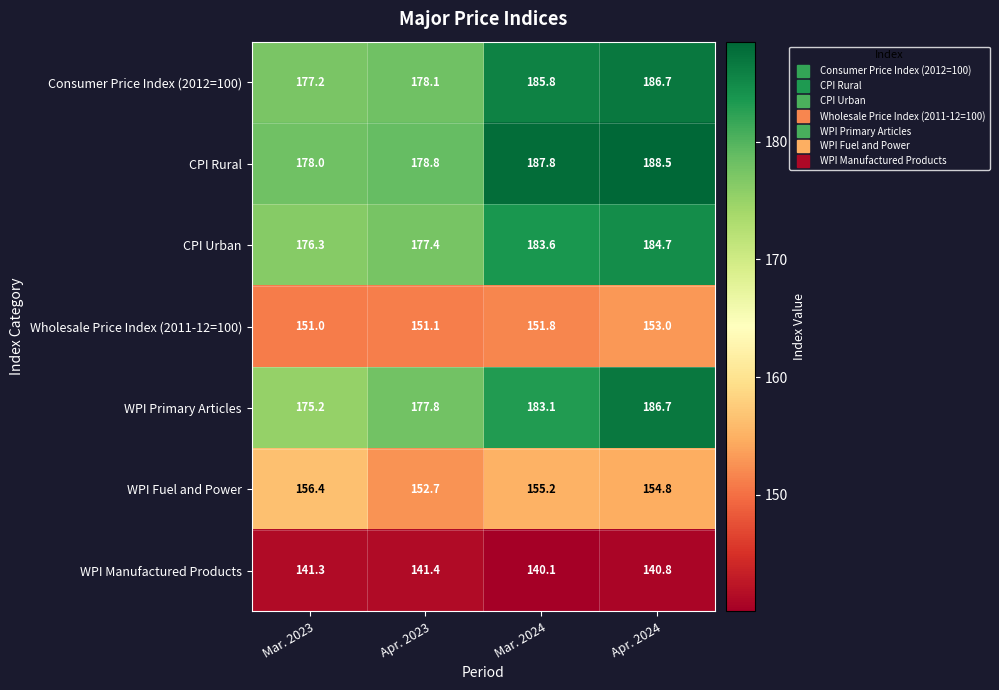

The value of Consumer Price Index (2012=100) at Apr. 2024 is 69.3. True or false?

False